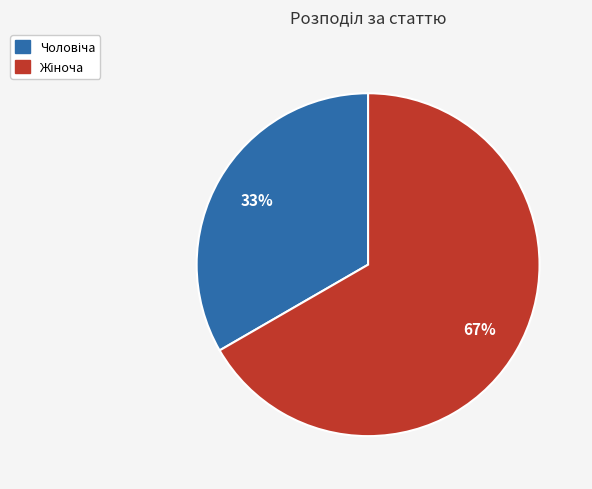

To the nearest percent, what is the average slice percentage?

50%